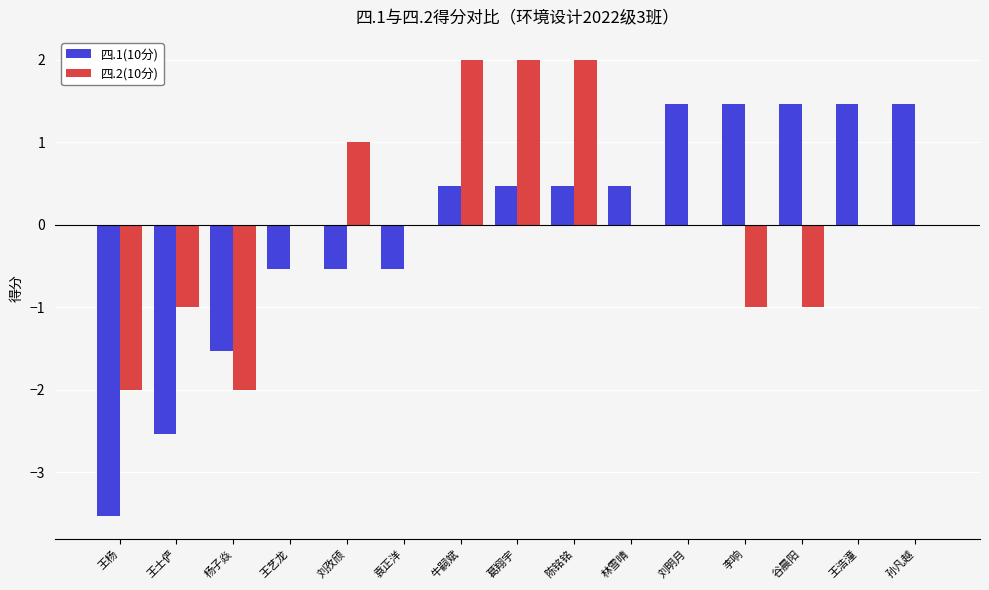

What is the sum of the 四.2(10分) values at 刘孜颀 and 王杨?

-1.0